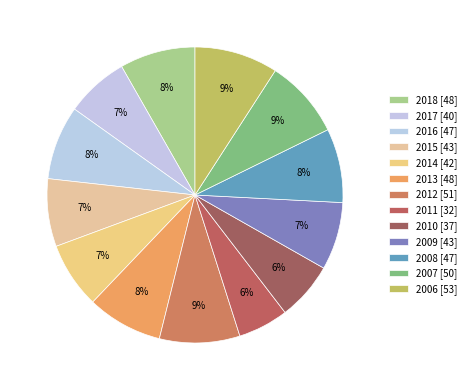

Is the sum of 2018 and 2007 greater than half?

No